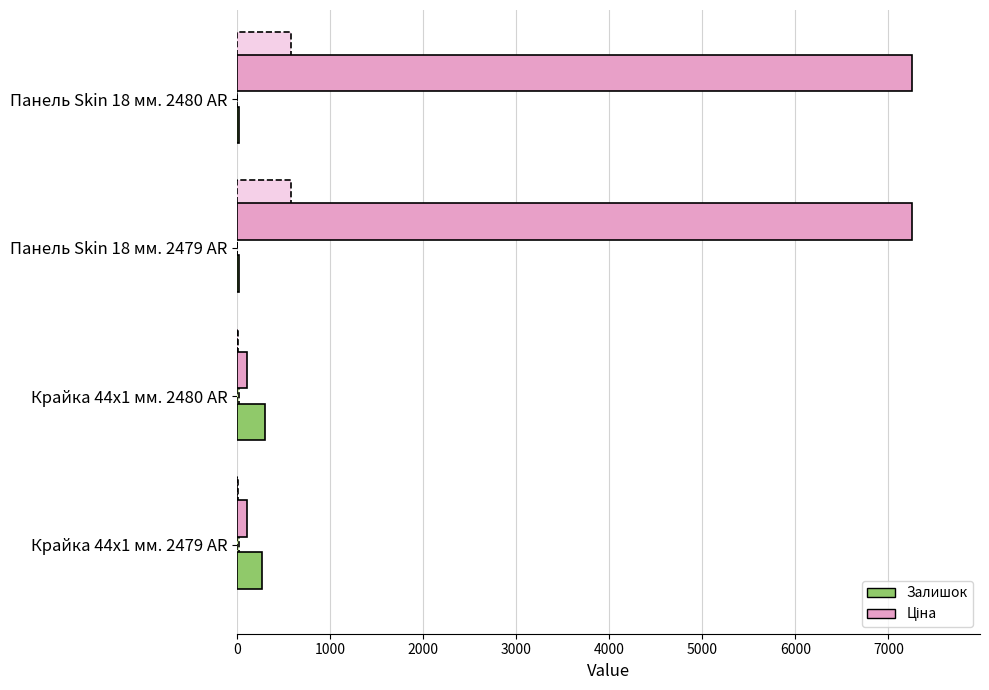

Is it true that Залишок equals 21.0 at Панель Skin 18 мм. 2480 AR?

True